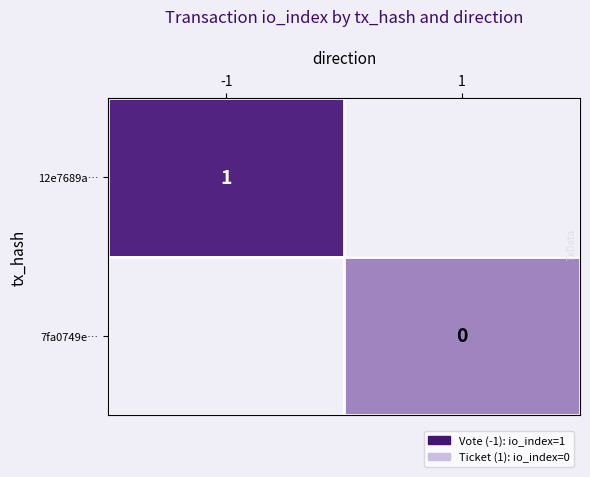

How many categories are shown in the chart?

2